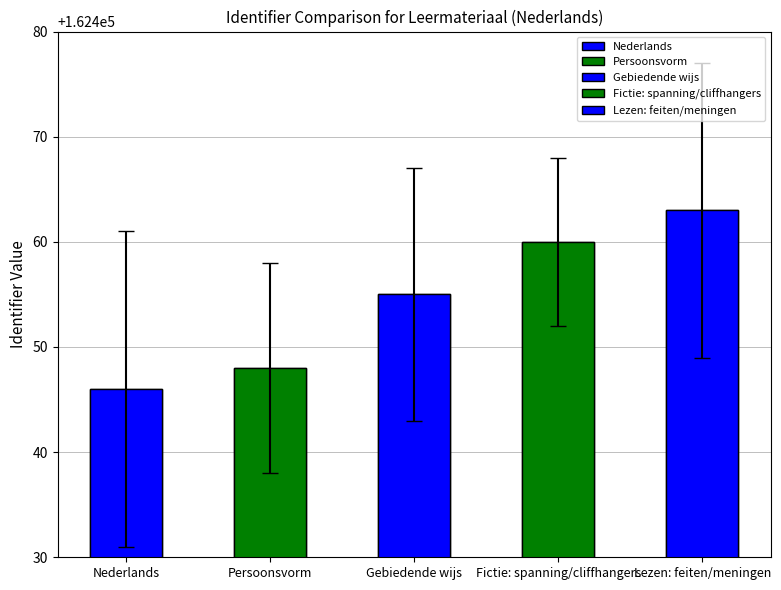

Between Gebiedende wijs and Fictie: spanning/cliffhangers, which is larger?

Fictie: spanning/cliffhangers